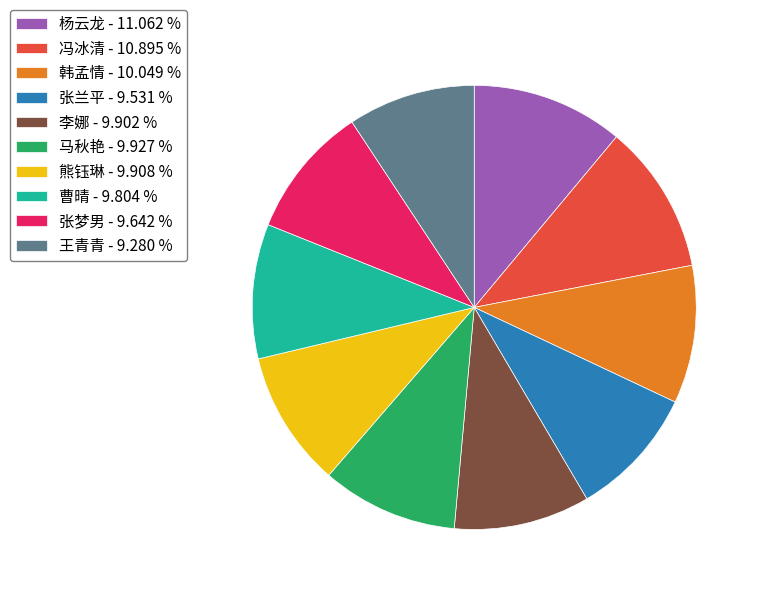

How many segments does this pie chart have?

10